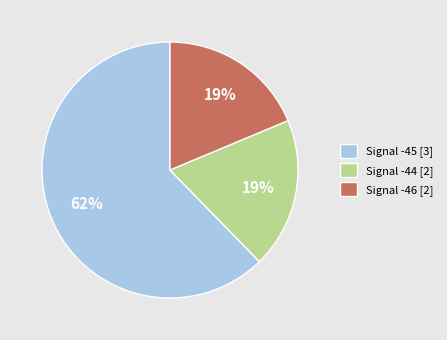

To the nearest percent, what percentage of the pie is Signal -44 [2]?

19%